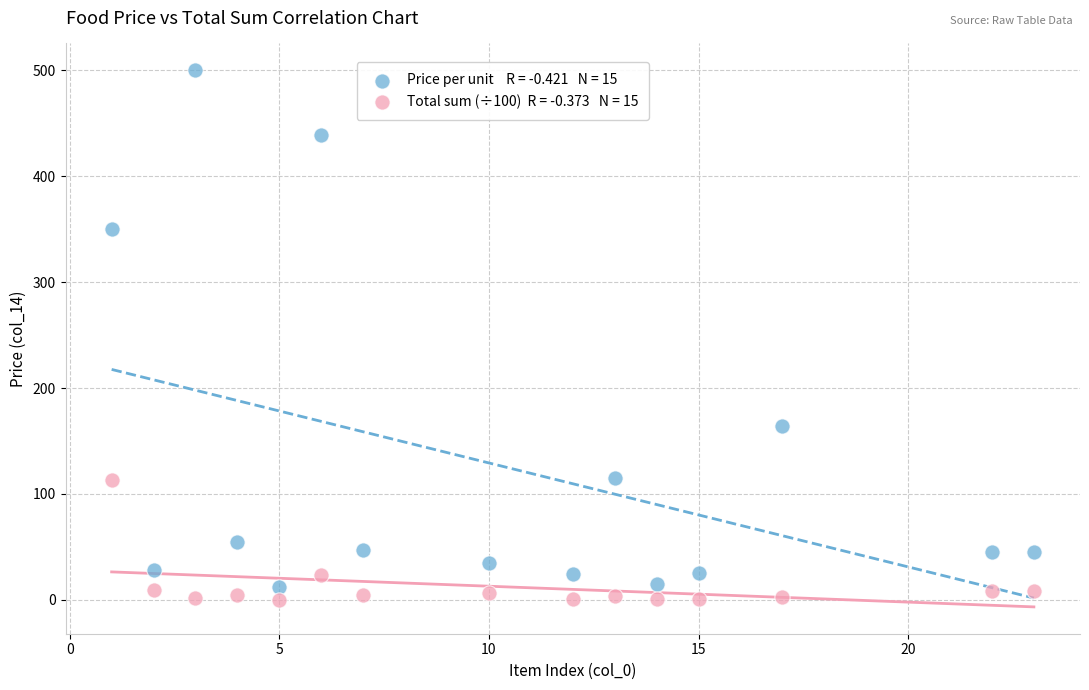

Across all data points, what is the range of Y values (max minus min)?

499.7